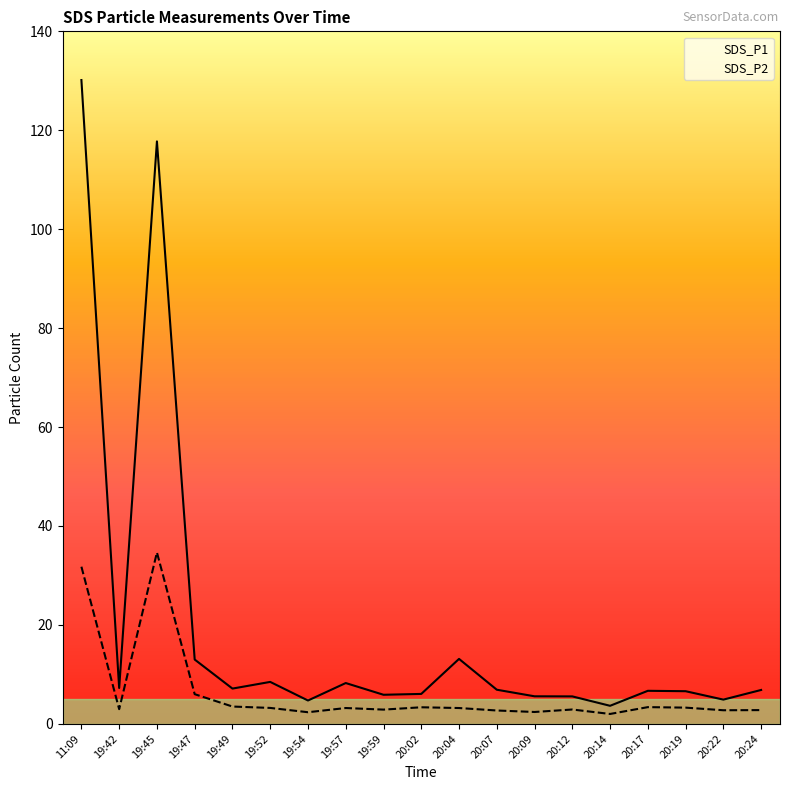

What is the label of the 15th point from the right?

19:49